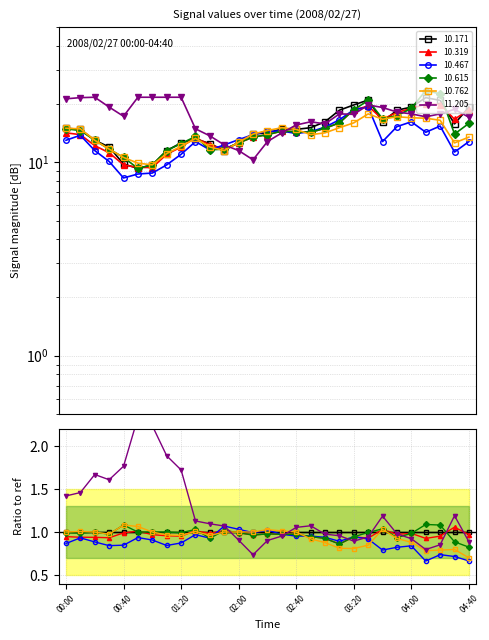

True or false:  10.467 has a value of 3.3 at 00:50.

False